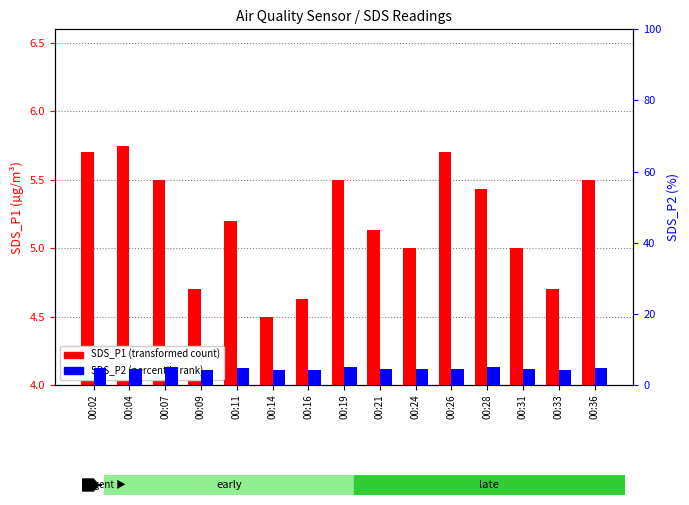

Reading left to right, what are all the values shown in this chart?

SDS_P1: 5.7	5.8	5.5	4.7	5.2	4.5	4.6	5.5	5.1	5.0	5.7	5.4	5.0	4.7	5.5
SDS_P2: 4.7	4.6	5.0	4.2	4.7	4.1	4.2	5.0	4.6	4.6	4.6	4.9	4.5	4.3	4.7